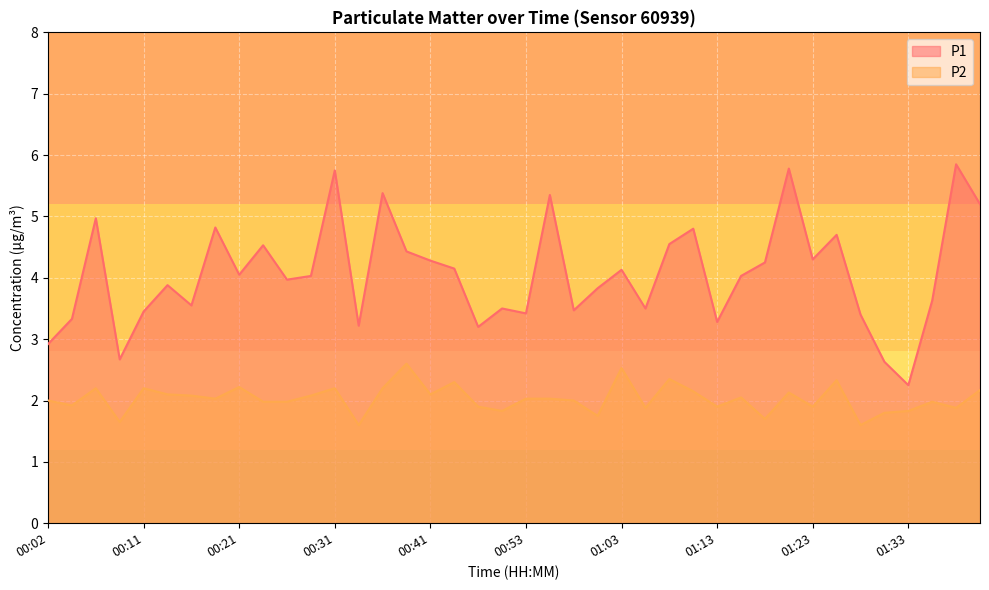

Rank the series by their average value, from highest to lowest.

P1, P2